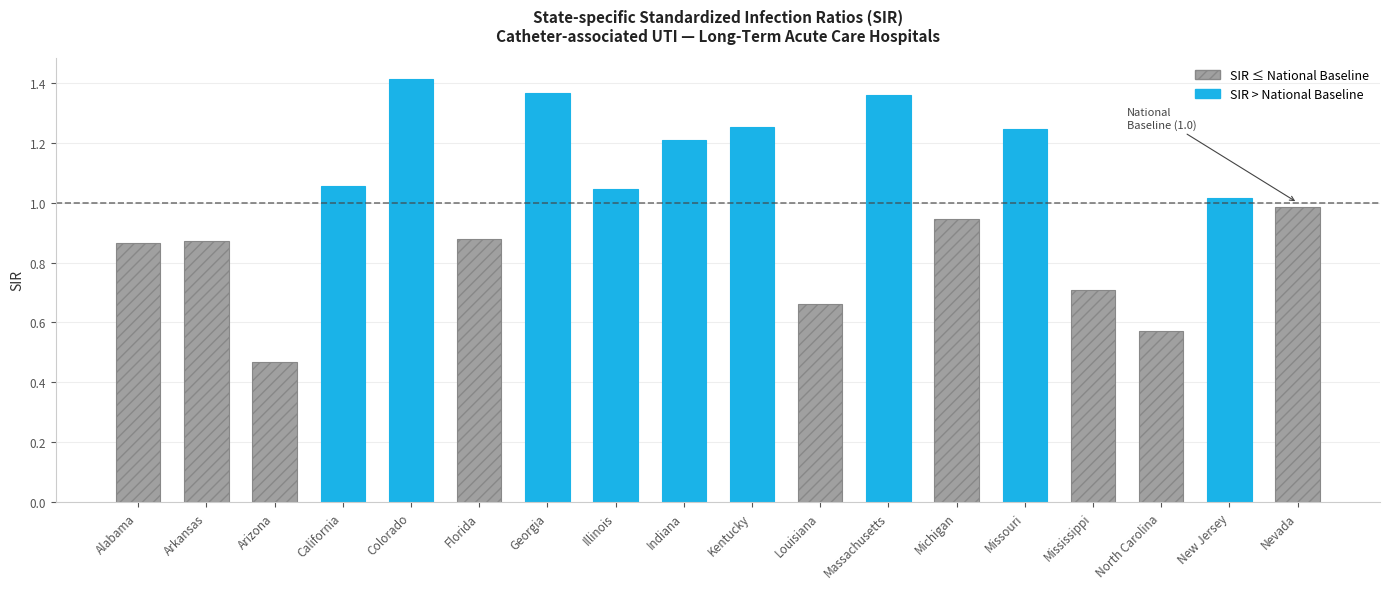

At which category does the chart reach its minimum across all series?

Arizona